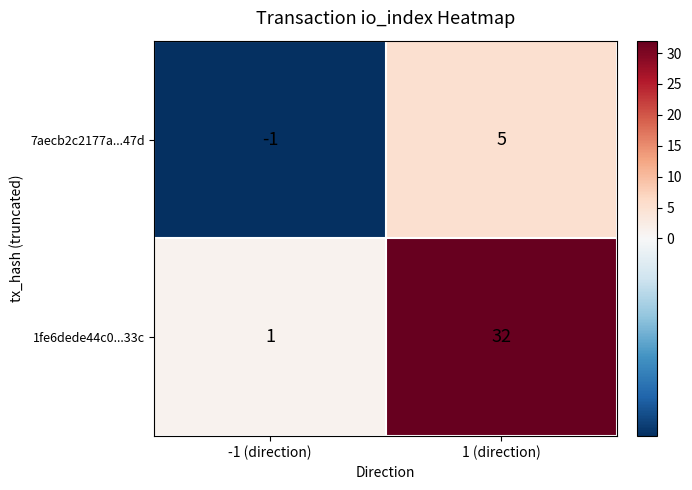

At 1 (direction), list the series in order from smallest to largest.

7aecb2c2177a...47d, 1fe6dede44c0...33c